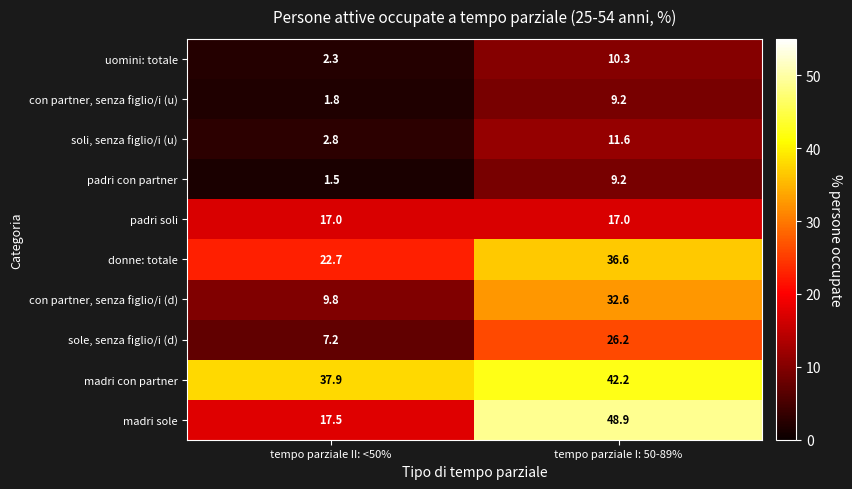

At tempo parziale II: <50%, list the series in order from largest to smallest.

madri con partner, donne: totale, madri sole, padri soli, con partner, senza figlio/i (d), sole, senza figlio/i (d), soli, senza figlio/i (u), uomini: totale, con partner, senza figlio/i (u), padri con partner